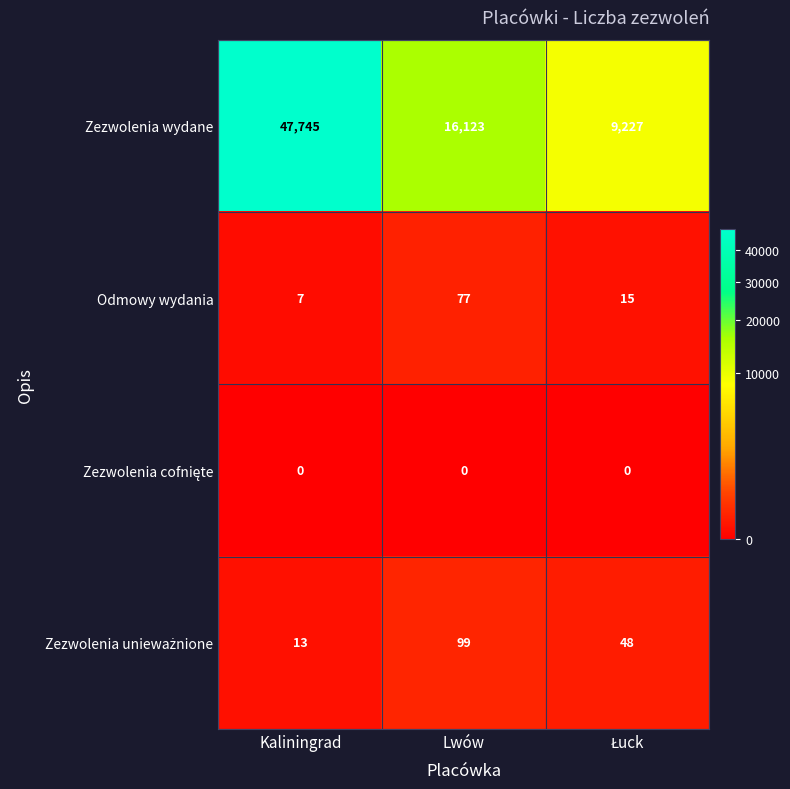

Count the Zezwolenia wydane values in the range 9227 to 47745.

3